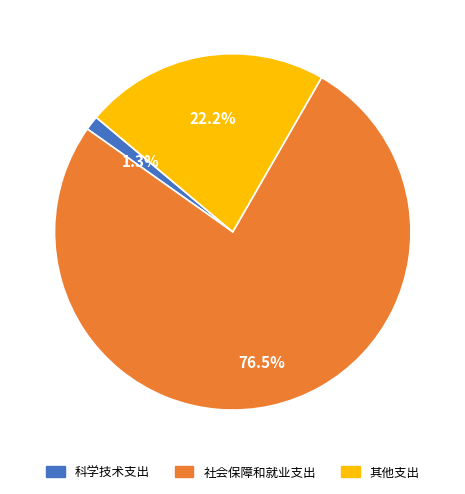

How many slices are in this pie chart?

3